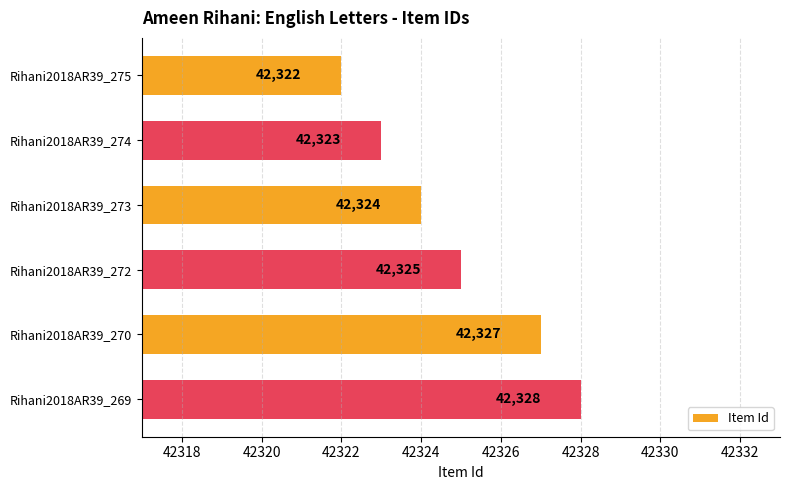

How many data points does each series have?

6